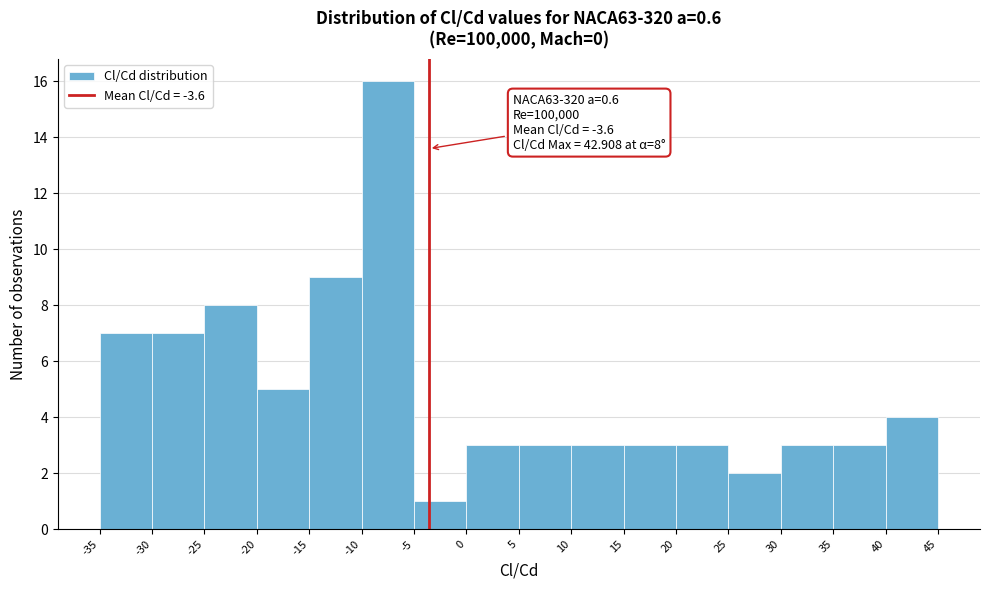

Over which range of the x-axis is the bar tallest?

-10 to -5